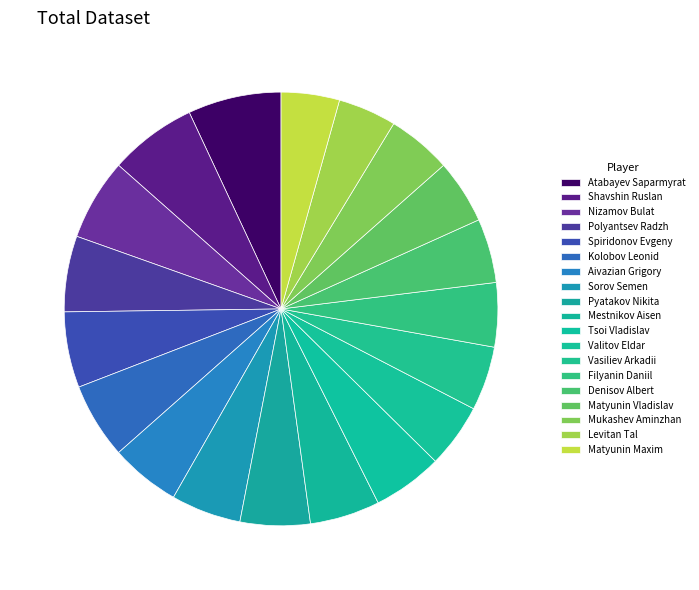

What is the change in value from Pyatakov Nikita to Vasiliev Arkadii?

-0.5